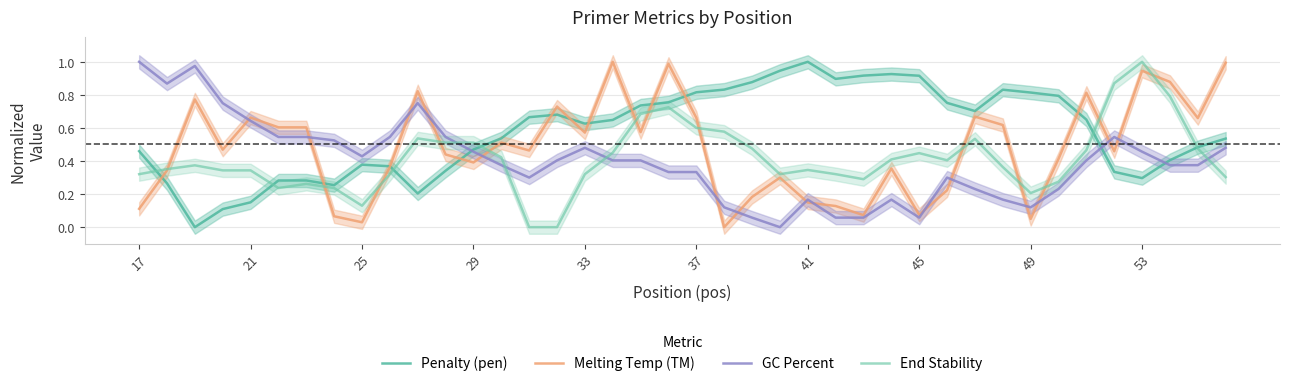

Count the End Stability values in the range 0 to 1.

40